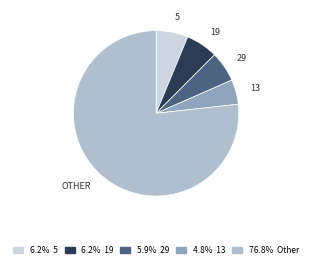

Is there a majority slice in this chart?

Yes